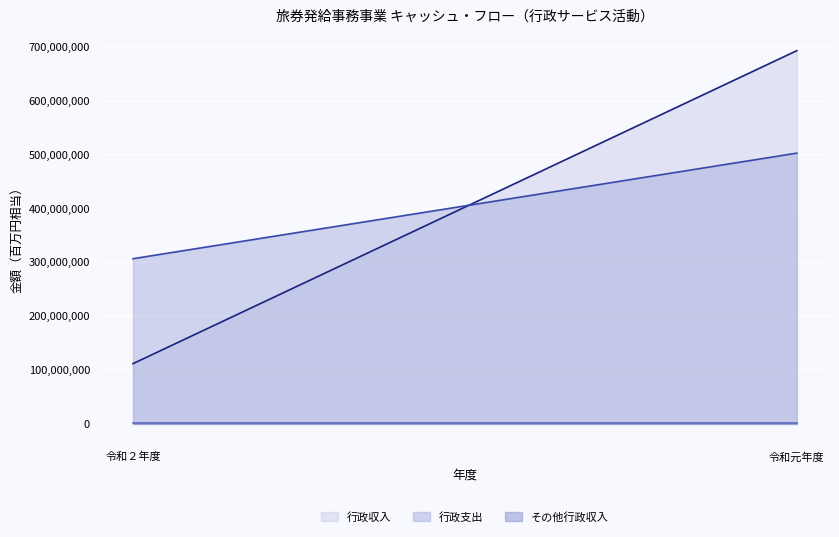

Which series has the widest spread of values?

行政収入